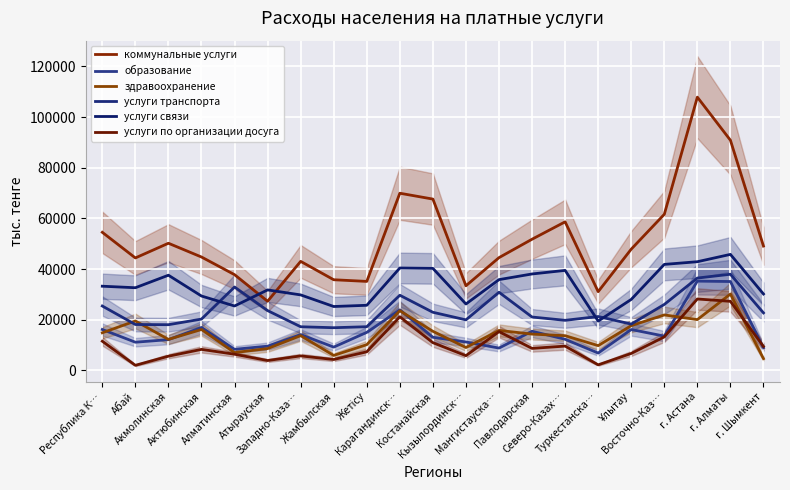

What is the label of the 1st point from the left?

Республика К…